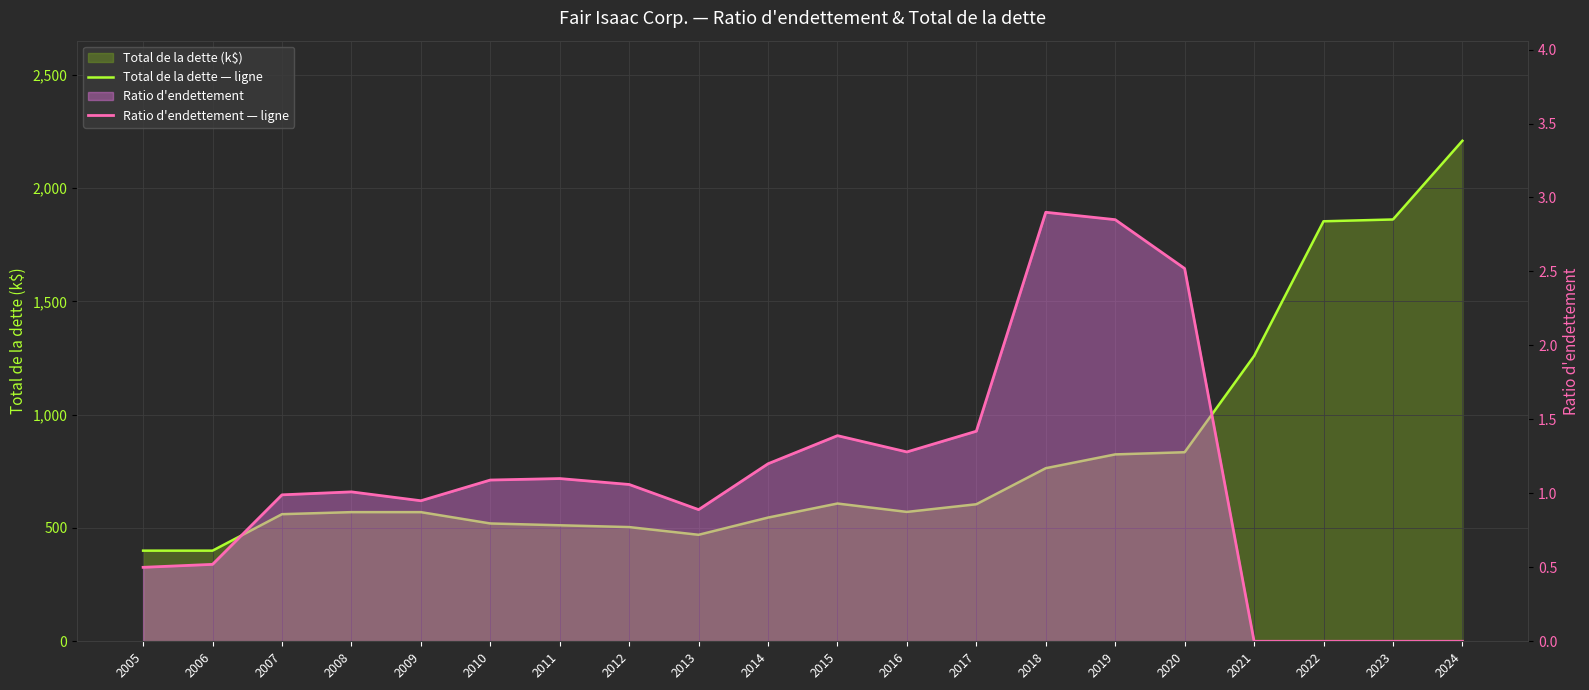

True or false: Ratio d'endettement — ligne has more than 1 points higher than both neighbors.

True